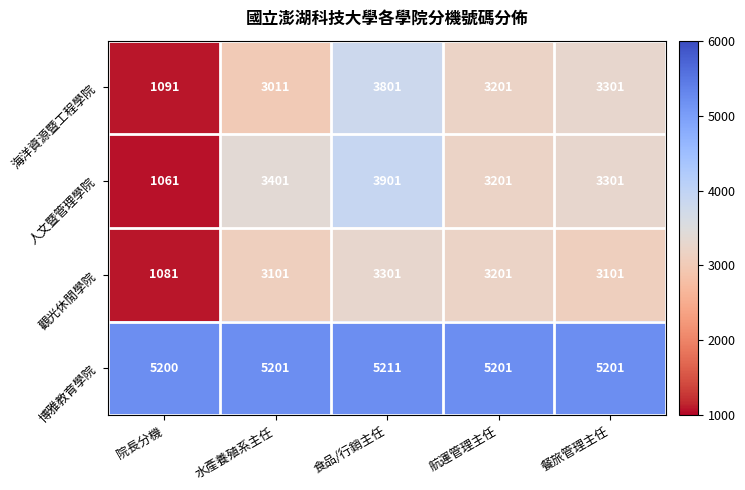

Between 院長分機 and 水產養殖系主任, which series saw the biggest shift?

人文暨管理學院